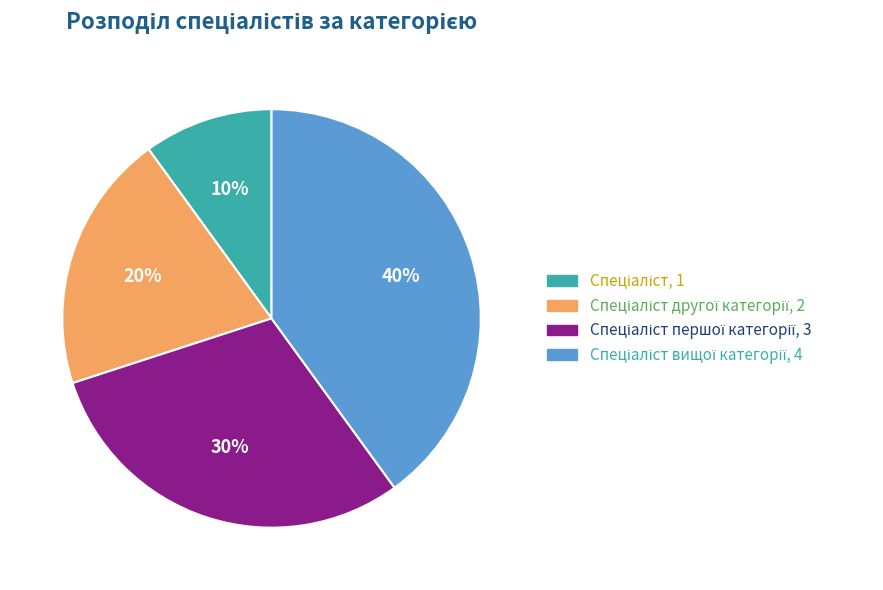

To the nearest percent, what is the average slice percentage?

25%